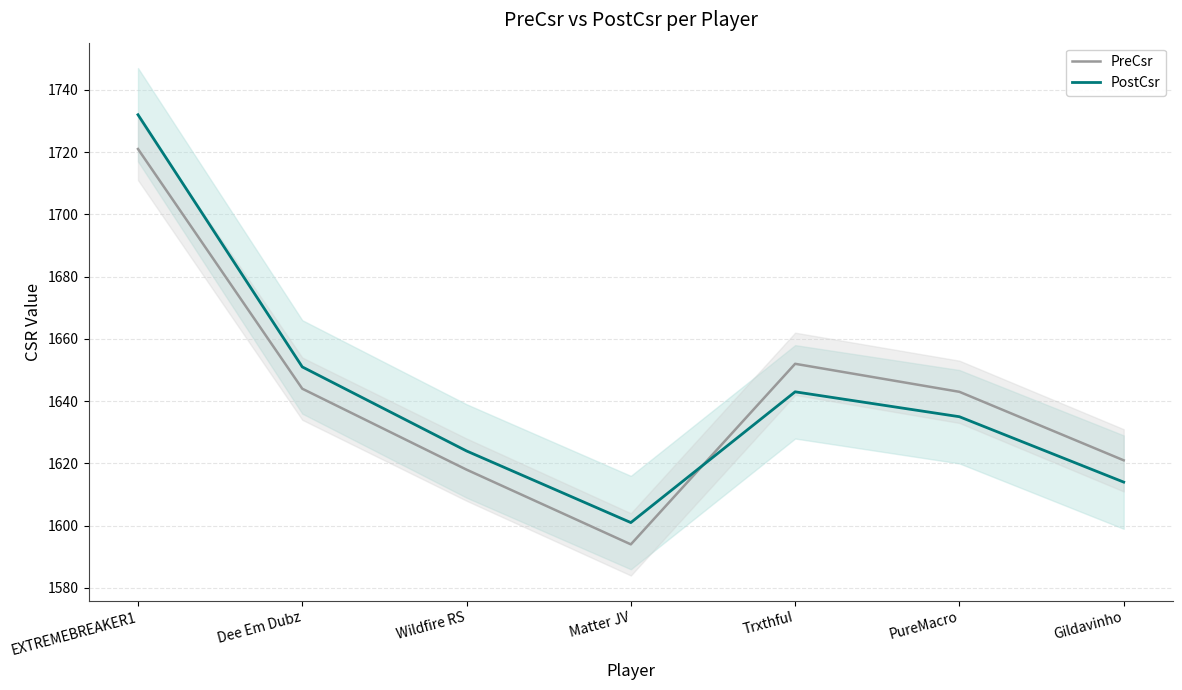

How many interior local peaks does the PreCsr series have?

1